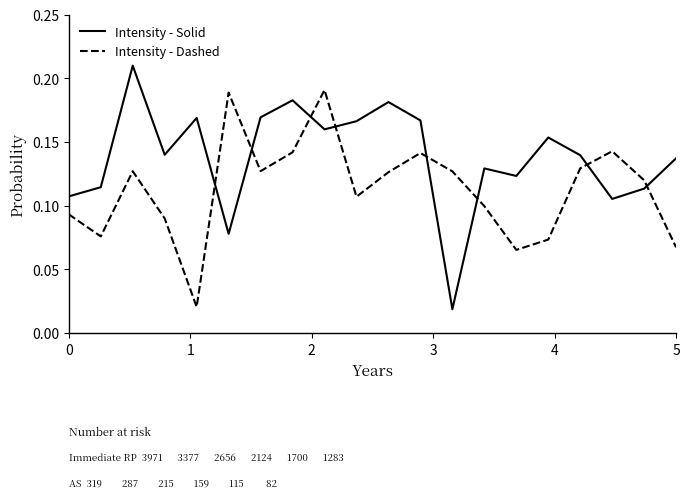

How many categories are shown in the chart?

20